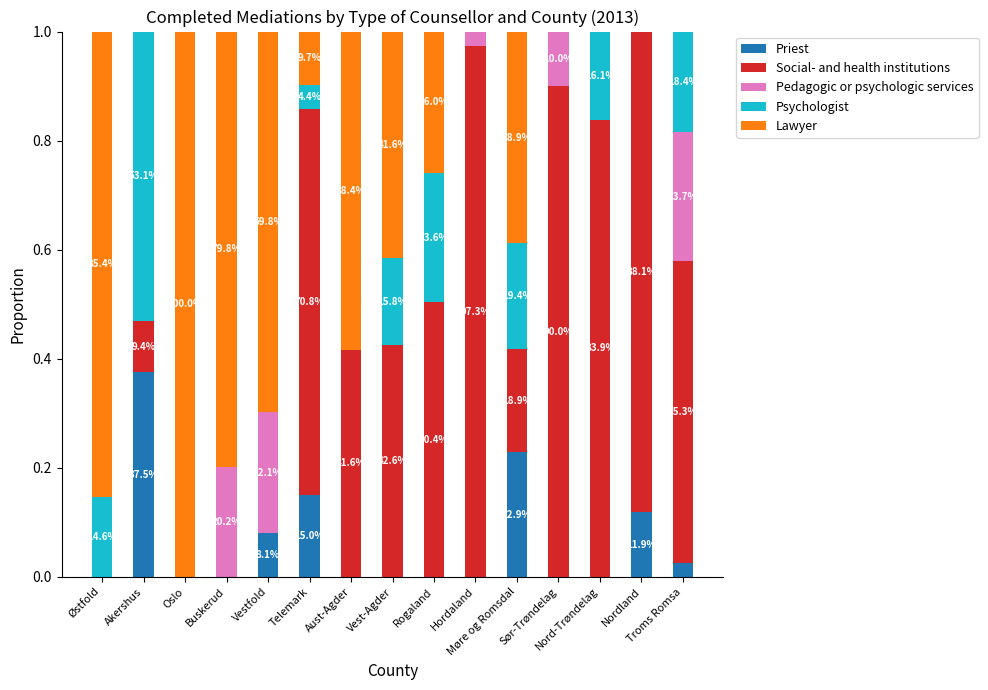

What position from the left is Østfold?

1